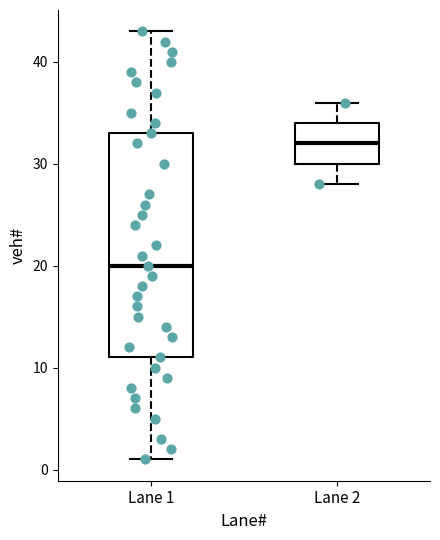

Where does the upper whisker of the box for Lane 2 end on the y-axis? The values are not printed on the chart, so give them approximately, as read against the axis.

36